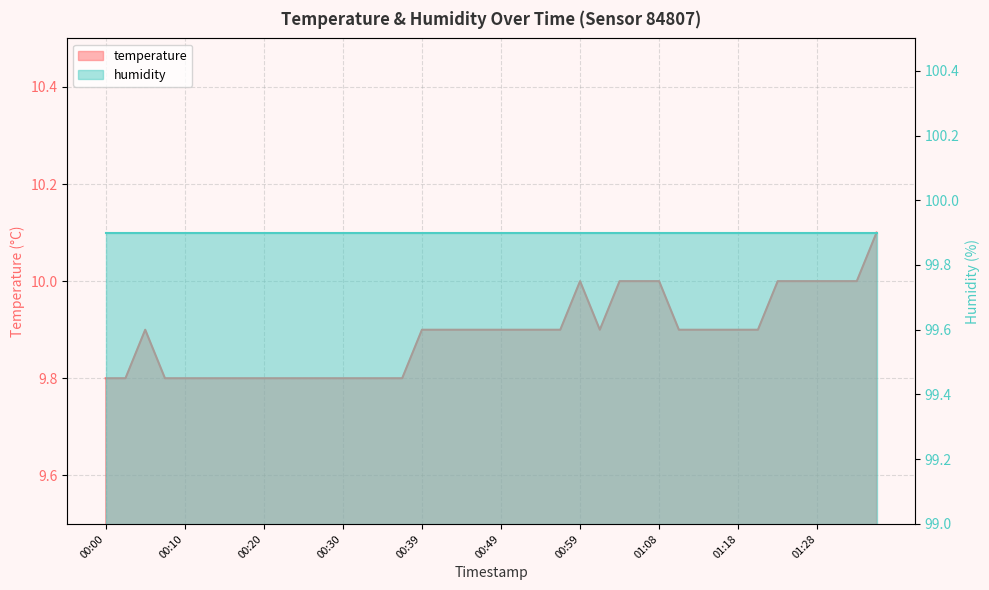

Reading left to right, what are all the values shown in this chart?

9.8	9.8	9.9	9.8	9.8	9.8	9.8	9.8	9.8	9.8	9.8	9.8	9.8	9.8	9.8	9.8	9.9	9.9	9.9	9.9	9.9	9.9	9.9	9.9	10.0	9.9	10.0	10.0	10.0	9.9	9.9	9.9	9.9	9.9	10.0	10.0	10.0	10.0	10.0	10.1